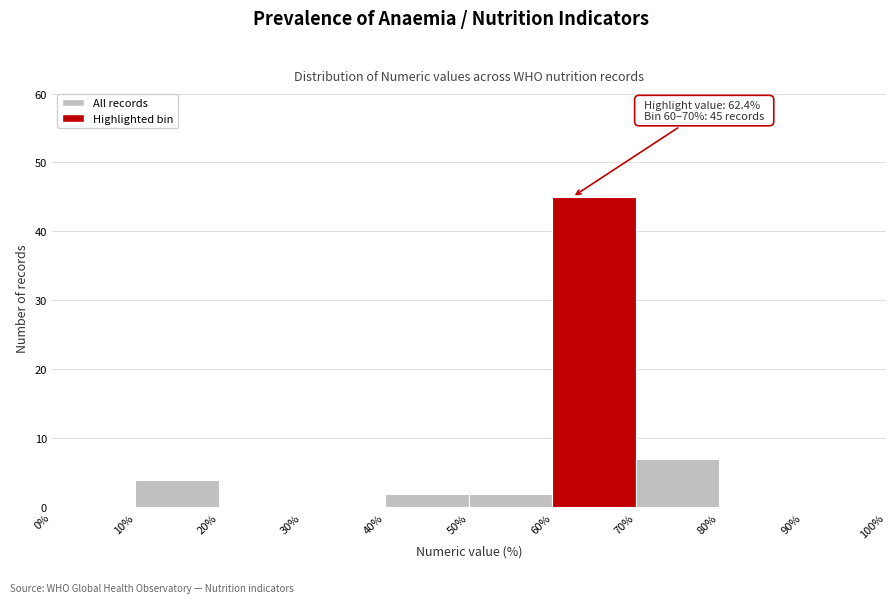

Over which range of the x-axis is the bar tallest?

60% to 70%